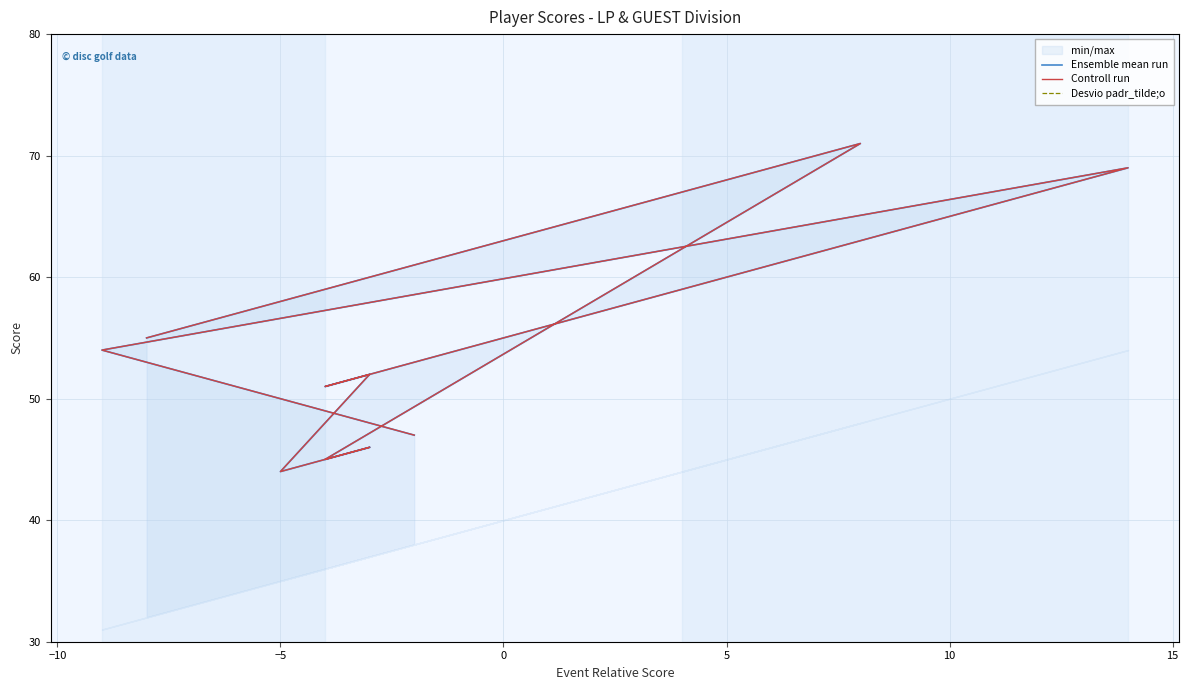

In Controll run, how many points are lower than both neighbors (excluding endpoints)?

3